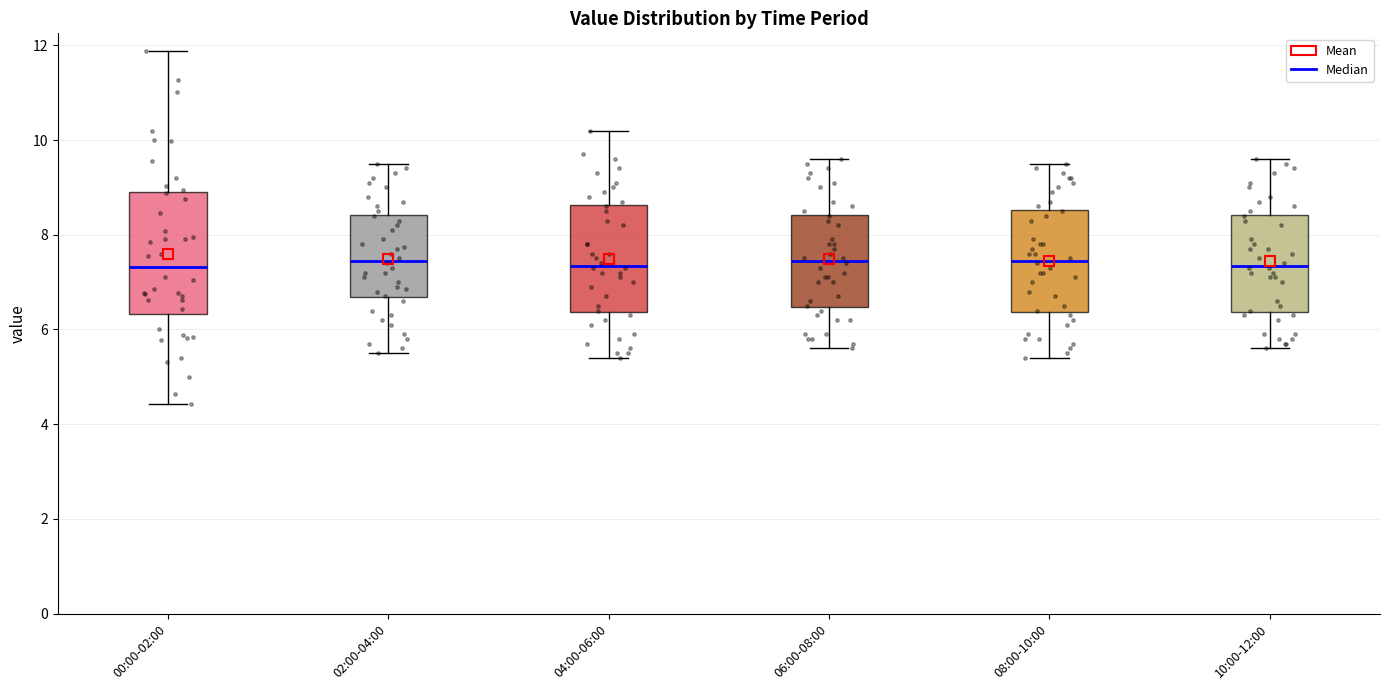

Reading left to right, transcribe this box plot: for each box, give where its median line is, the range the box spans, and where its two whiskers end, as read against the y-axis. The values are not printed on the chart, so give them approximately, as read against the axis.

00:00-02:00: median 7.4, box 6.4 to 8.8, whiskers 4.4 to 11.8
02:00-04:00: median 7.4, box 6.6 to 8.4, whiskers 5.6 to 9.6
04:00-06:00: median 7.4, box 6.4 to 8.6, whiskers 5.4 to 10.2
06:00-08:00: median 7.4, box 6.4 to 8.4, whiskers 5.6 to 9.6
08:00-10:00: median 7.4, box 6.4 to 8.6, whiskers 5.4 to 9.6
10:00-12:00: median 7.4, box 6.4 to 8.4, whiskers 5.6 to 9.6